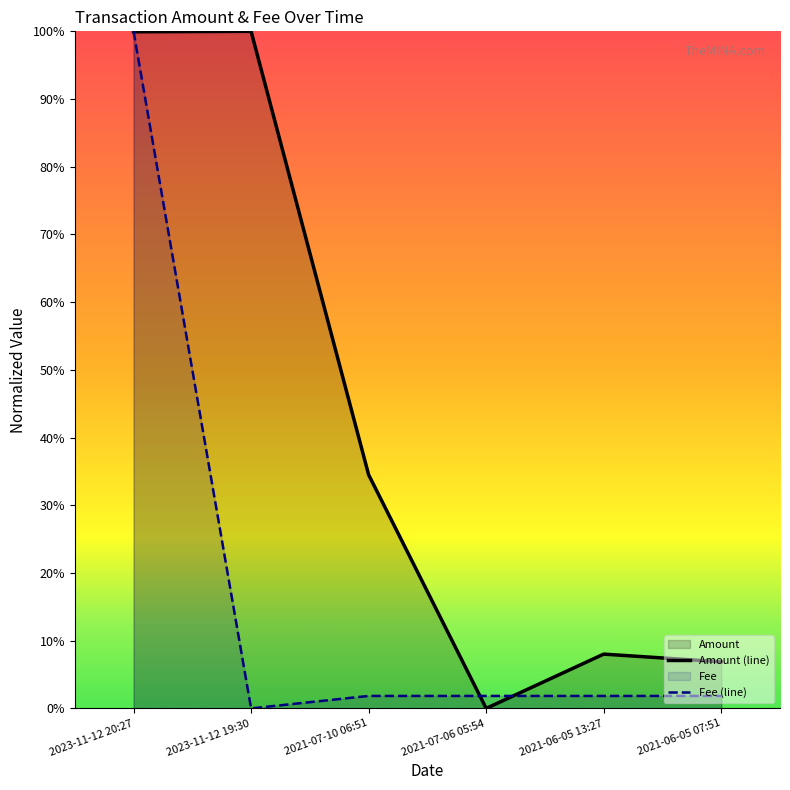

At which category is the sum across all series the highest?

2023-11-12 20:27